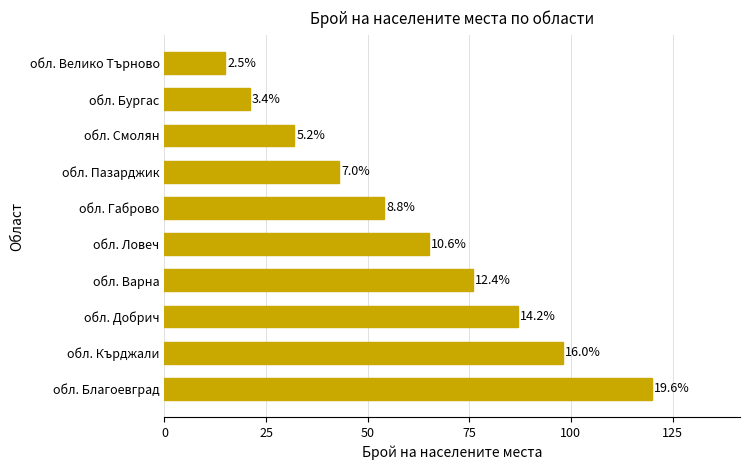

How many bars are there in total?

10